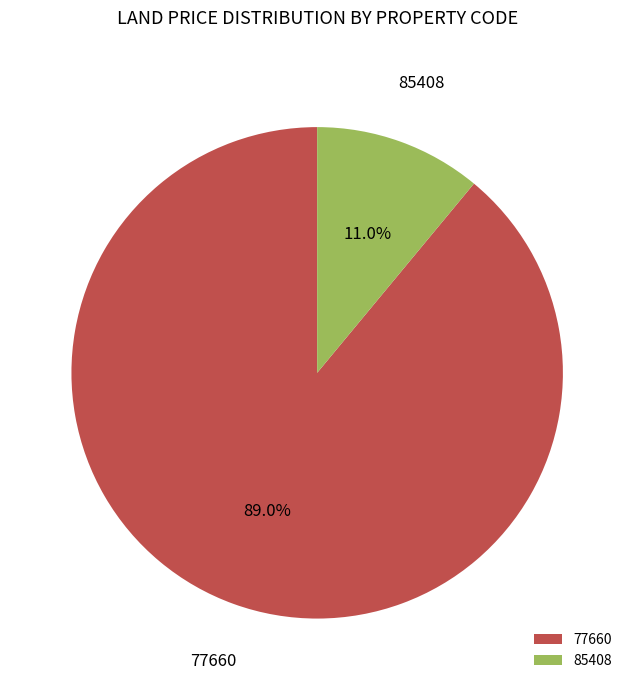

To the nearest percent, what percentage of the pie is 85408?

11%